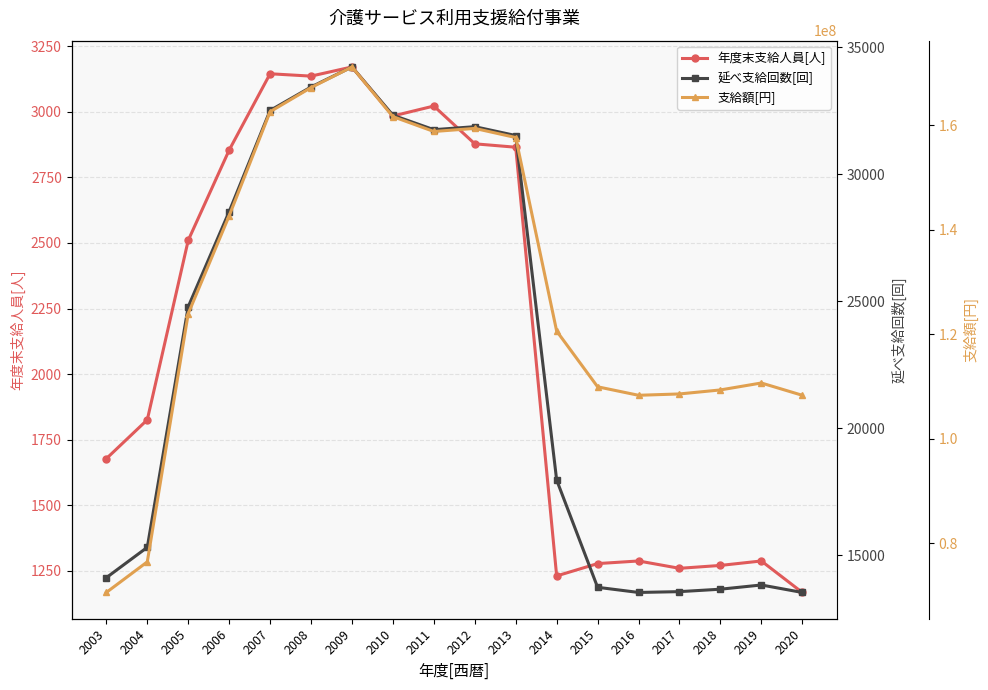

Reading left to right, transcribe all the data shown in this chart.

年度末支給人員[人]: 1678	1826	2510	2854	3145	3136	3171	2984	3022	2878	2865	1231	1278	1288	1260	1271	1288	1168
延べ支給回数[回]: 14121	15315	24784	28526	32508	33431	34221	32321	31752	31870	31521	17964	13742	13539	13571	13667	13833	13539
支給額[円]: 70605000	76455000	123920000	142630000	162540000	167155000	171105000	161605000	158760000	159350000	157605000	120594000	109936000	108312000	108568000	109336000	110664000	108312000